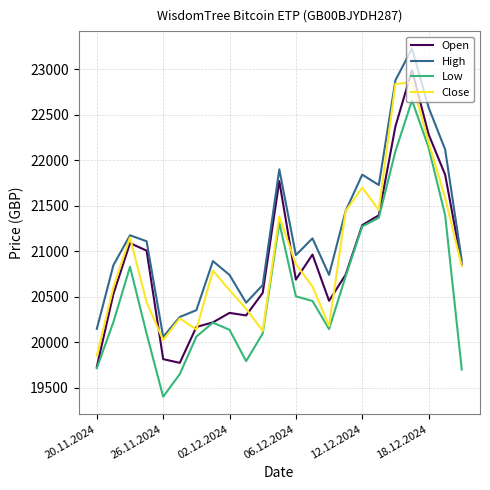

What is the average value of the Open series?

20920